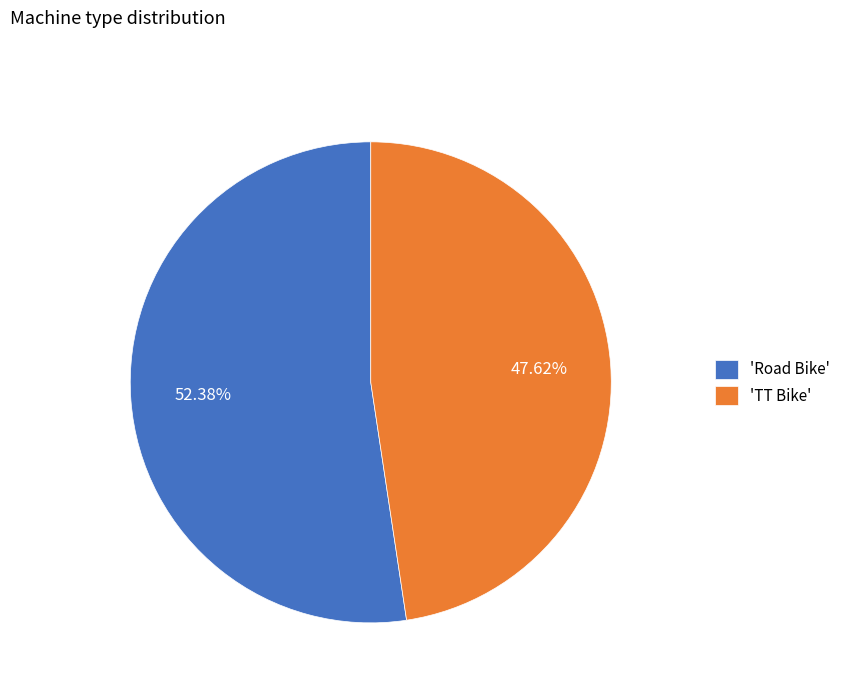

What is the ratio of the value at 'Road Bike' to the value at 'TT Bike'?

1.1